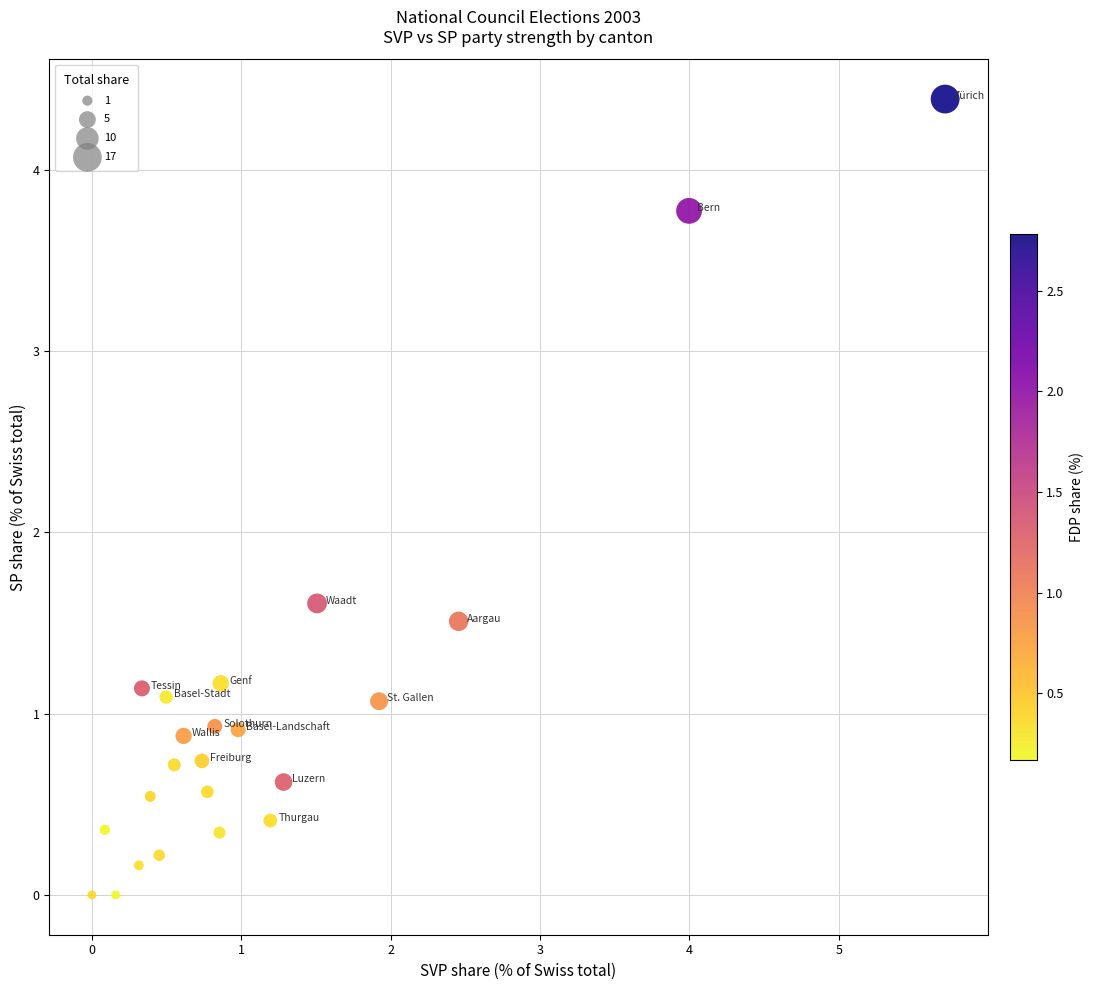

What Y value in the scatter plot is closest to 2?

1.6